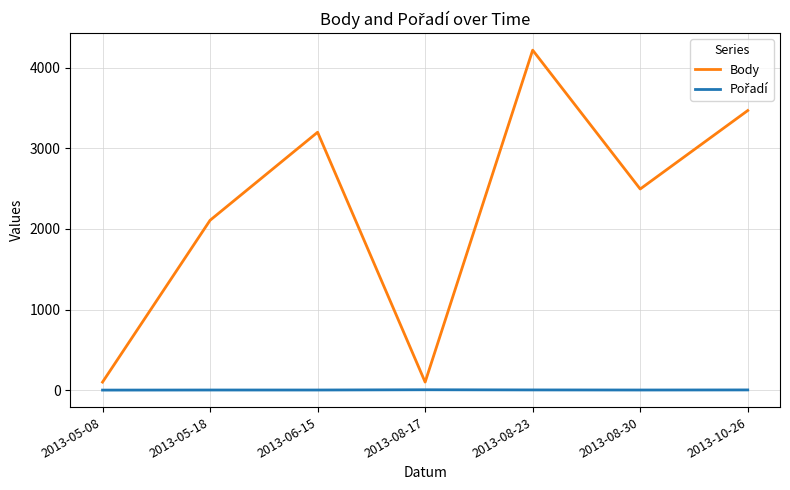

What is the lowest value of the Body series?

101